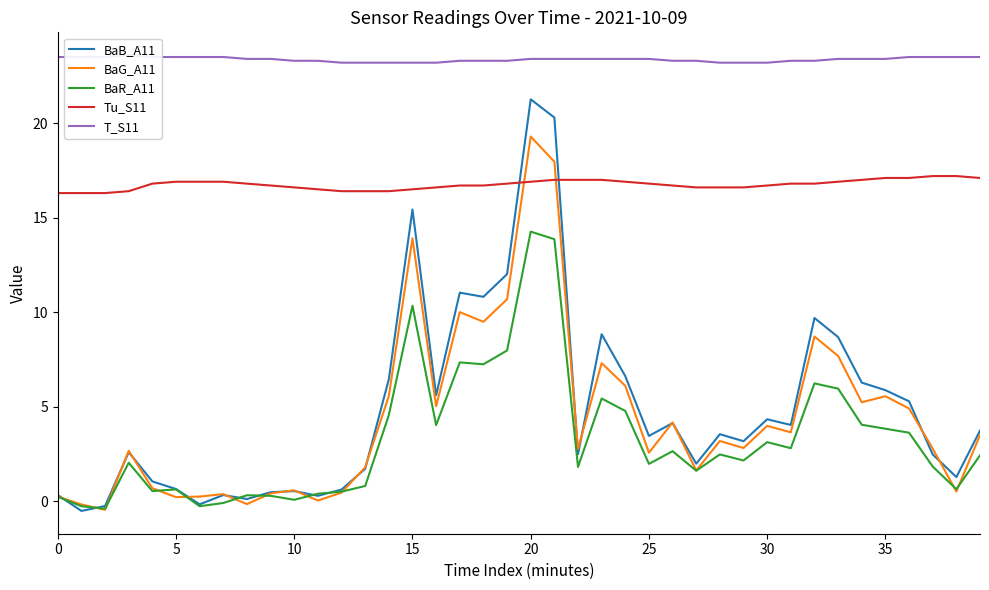

What is the lowest value of the BaB_A11 series?

-0.5